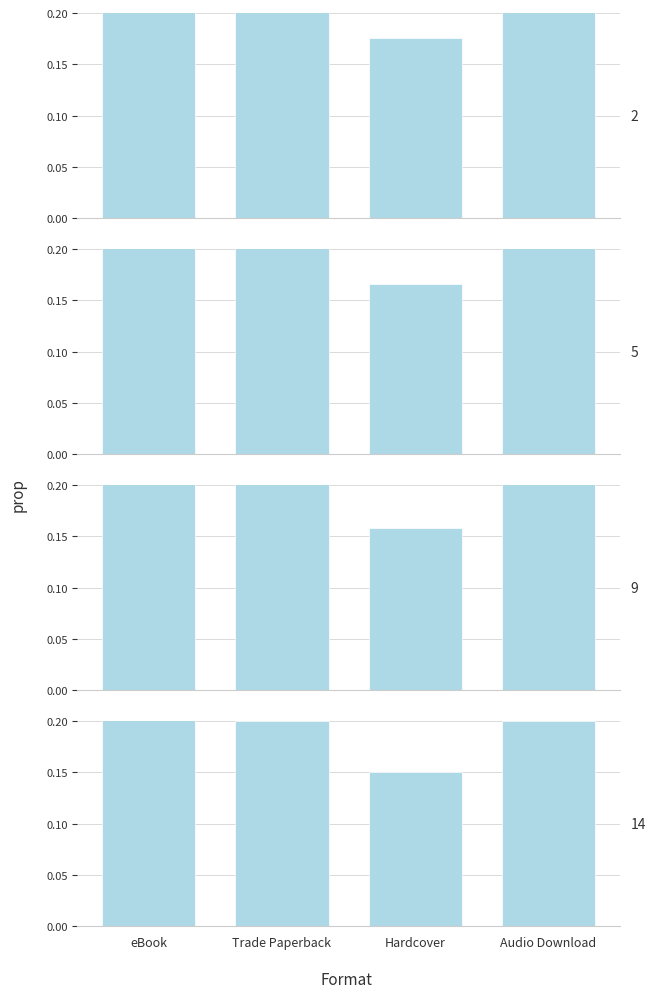

What is the value of the 4th bar from the left?

0.2